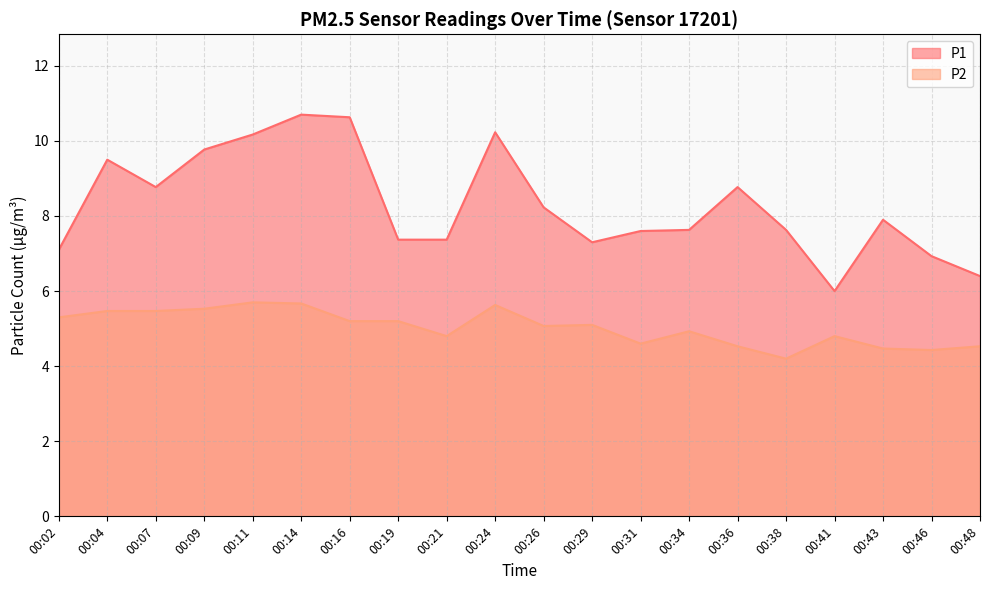

Which series has the largest range (max minus min)?

P1